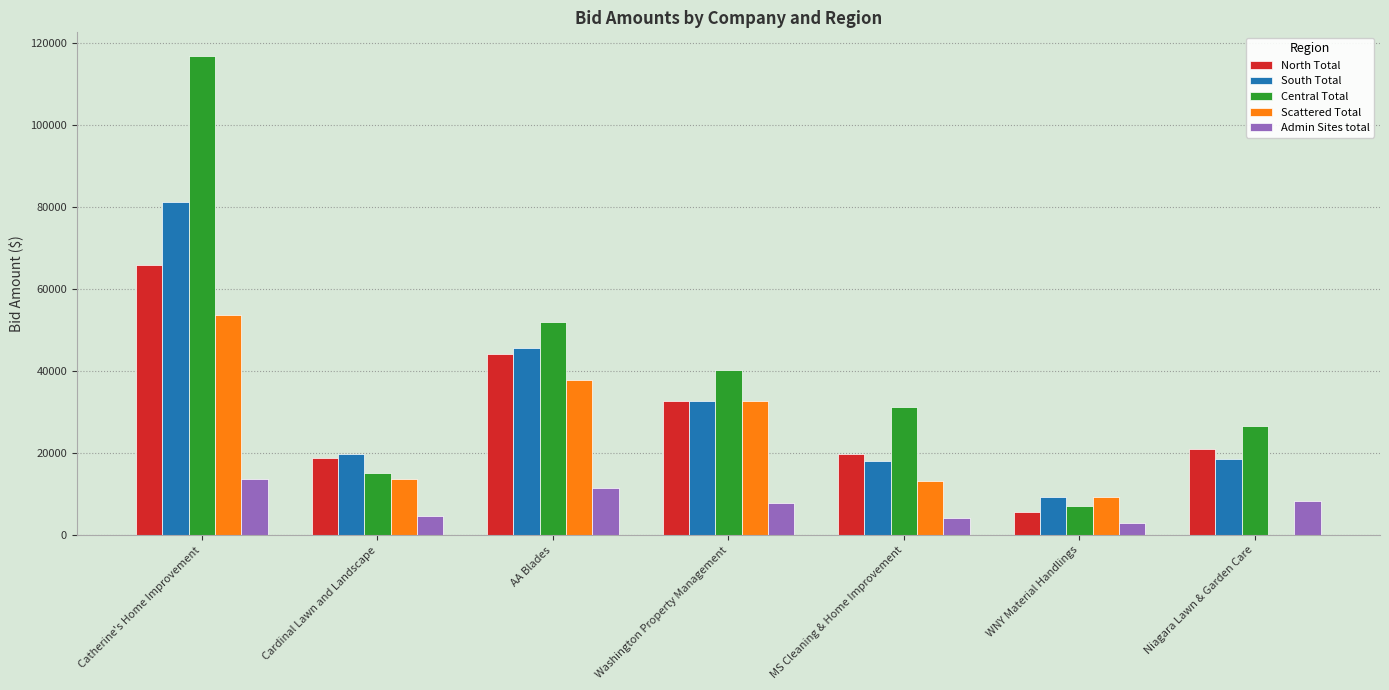

What are all the series names shown in the legend?

North Total, South Total, Central Total, Scattered Total, Admin Sites total